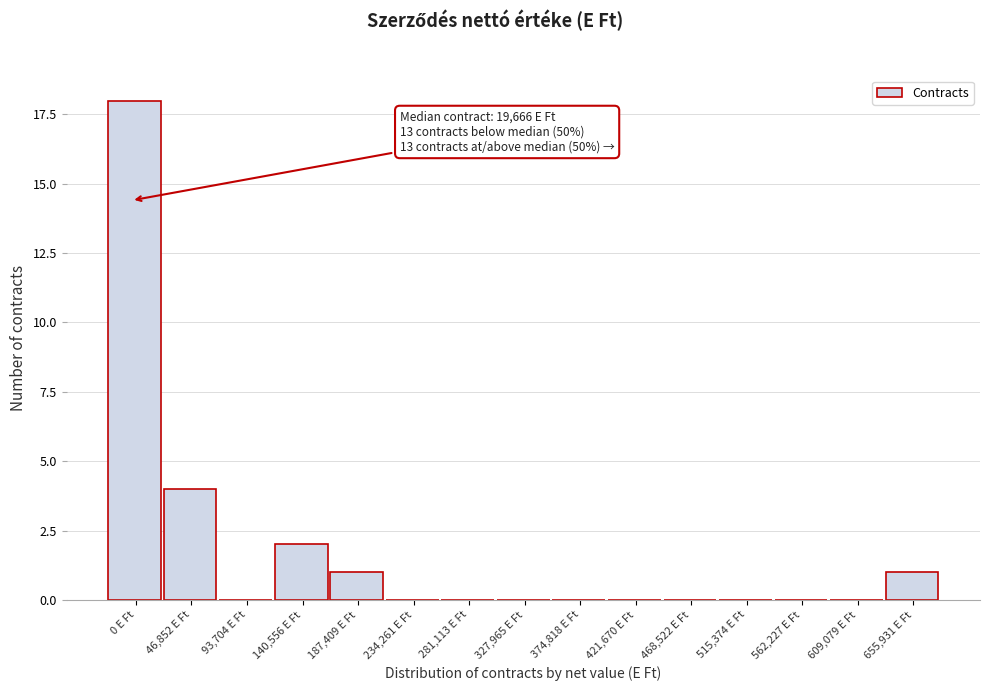

Reading right to left, what are all the values shown in this chart?

655,931 E Ft=1	609,079 E Ft=0	562,227 E Ft=0	515,374 E Ft=0	468,522 E Ft=0	421,670 E Ft=0	374,818 E Ft=0	327,965 E Ft=0	281,113 E Ft=0	234,261 E Ft=0	187,409 E Ft=1	140,556 E Ft=2	93,704 E Ft=0	46,852 E Ft=4	0 E Ft=18